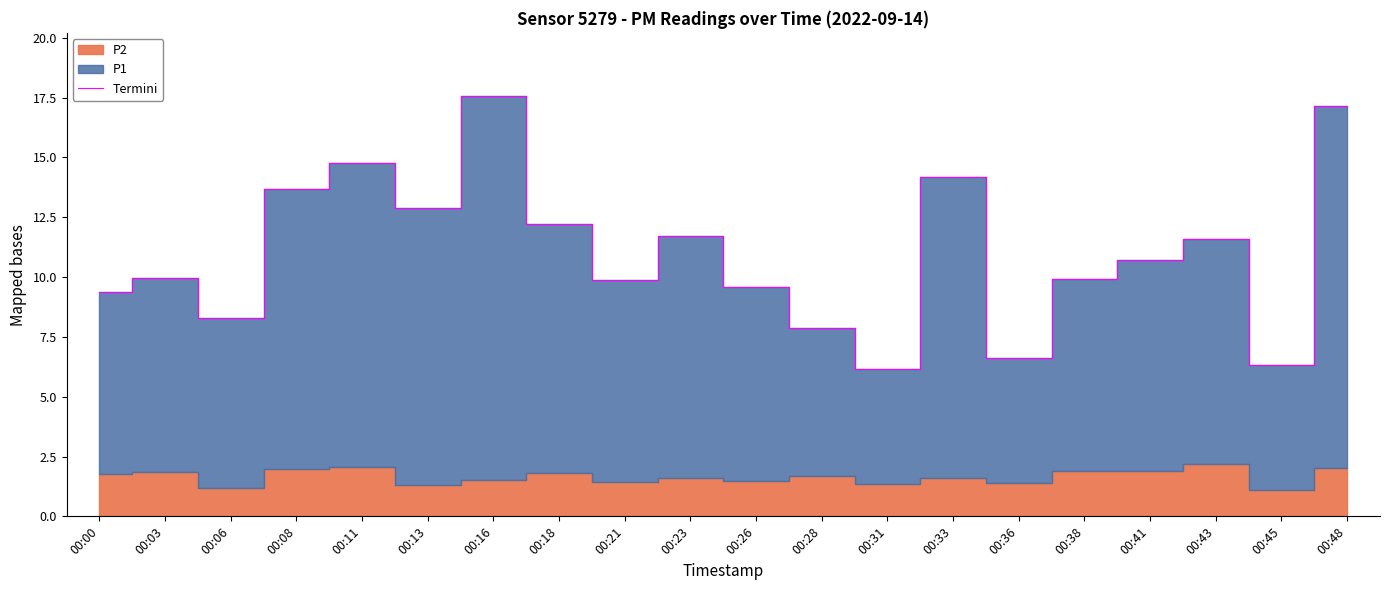

How many lines are shown in the chart?

1